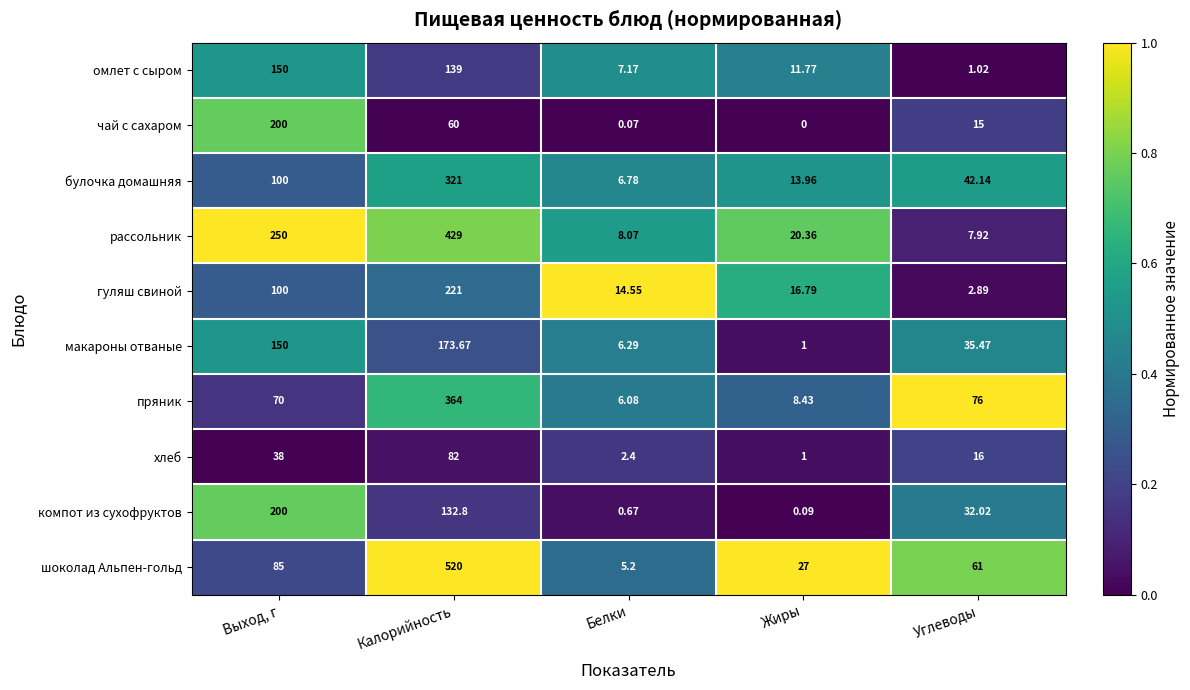

Which series changed the most between Выход, г and Жиры?

рассольник